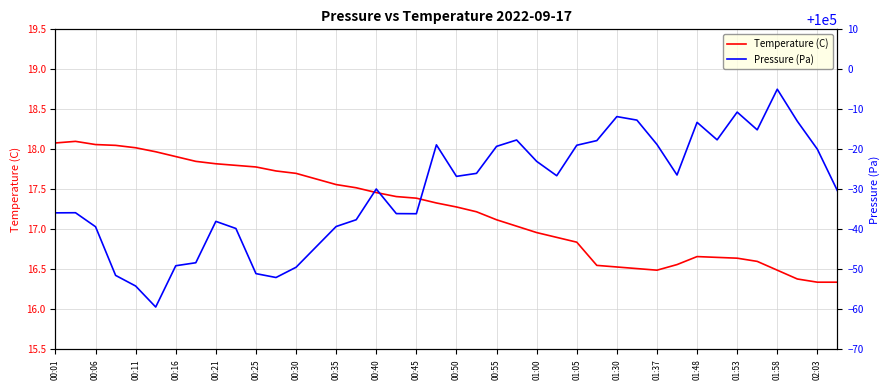

Reading left to right, extract all data points from this chart.

Temperature (C): 18.1	18.1	18.1	18.1	18.0	18.0	17.9	17.9	17.8	17.8	17.8	17.7	17.7	17.6	17.6	17.5	17.5	17.4	17.4	17.3	17.3	17.2	17.1	17.0	17.0	16.9	16.8	16.6	16.5	16.5	16.5	16.6	16.7	16.6	16.6	16.6	16.5	16.4	16.3	16.3
Pressure (Pa): 99964.1	99964.2	99960.7	99948.5	99945.8	99940.6	99950.9	99951.7	99962.0	99960.2	99948.9	99948.0	99950.5	99955.6	99960.7	99962.4	99970.1	99963.9	99963.9	99981.1	99973.2	99974.0	99980.8	99982.3	99977.0	99973.4	99981.0	99982.2	99988.2	99987.3	99981.2	99973.6	99986.8	99982.4	99989.3	99984.9	99995.0	99987.0	99980.0	99969.7